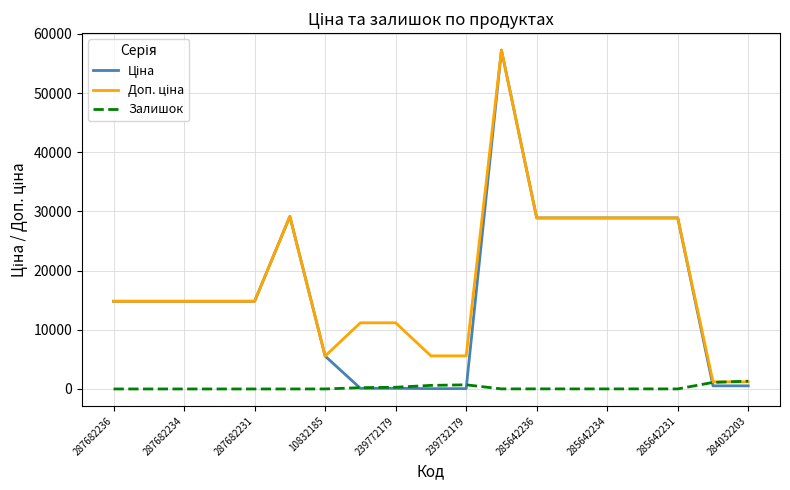

What is the maximum value for Залишок?

1319.0